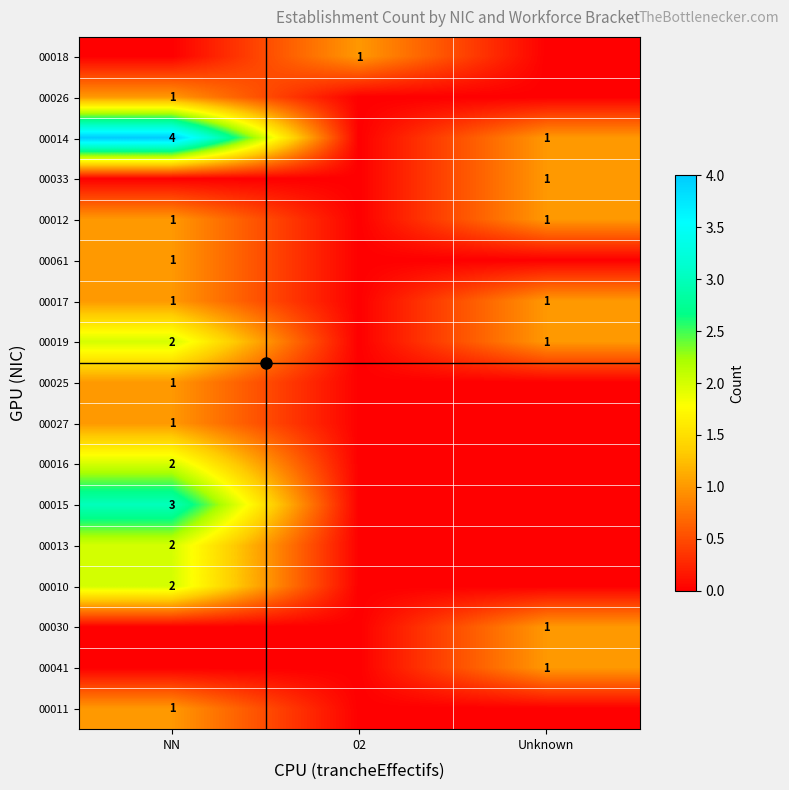

At how many categories does at least one series exceed 3?

1